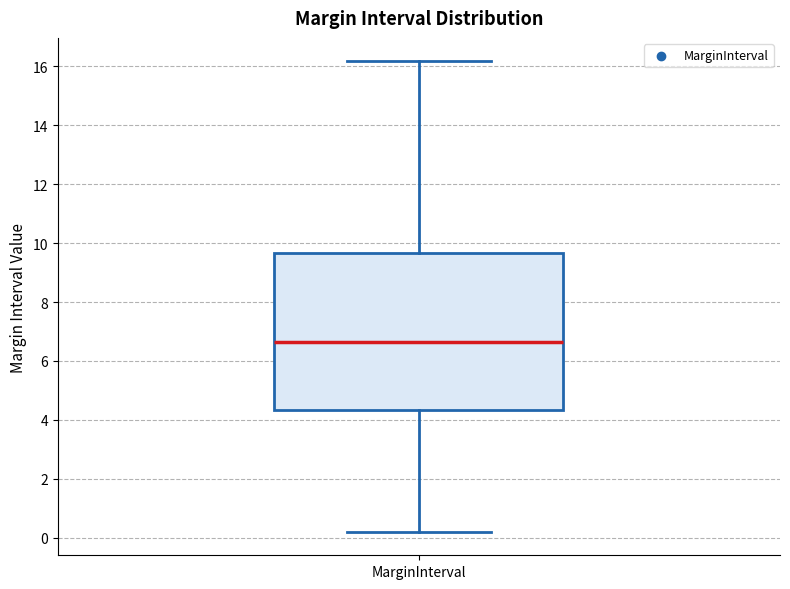

Transcribe this box plot: give where the median line is, the range the box spans, and where the two whiskers end, as read against the y-axis. The values are not printed on the chart, so give them approximately, as read against the axis.

median 6.6, box 4.4 to 9.6, whiskers 0.2 to 16.2